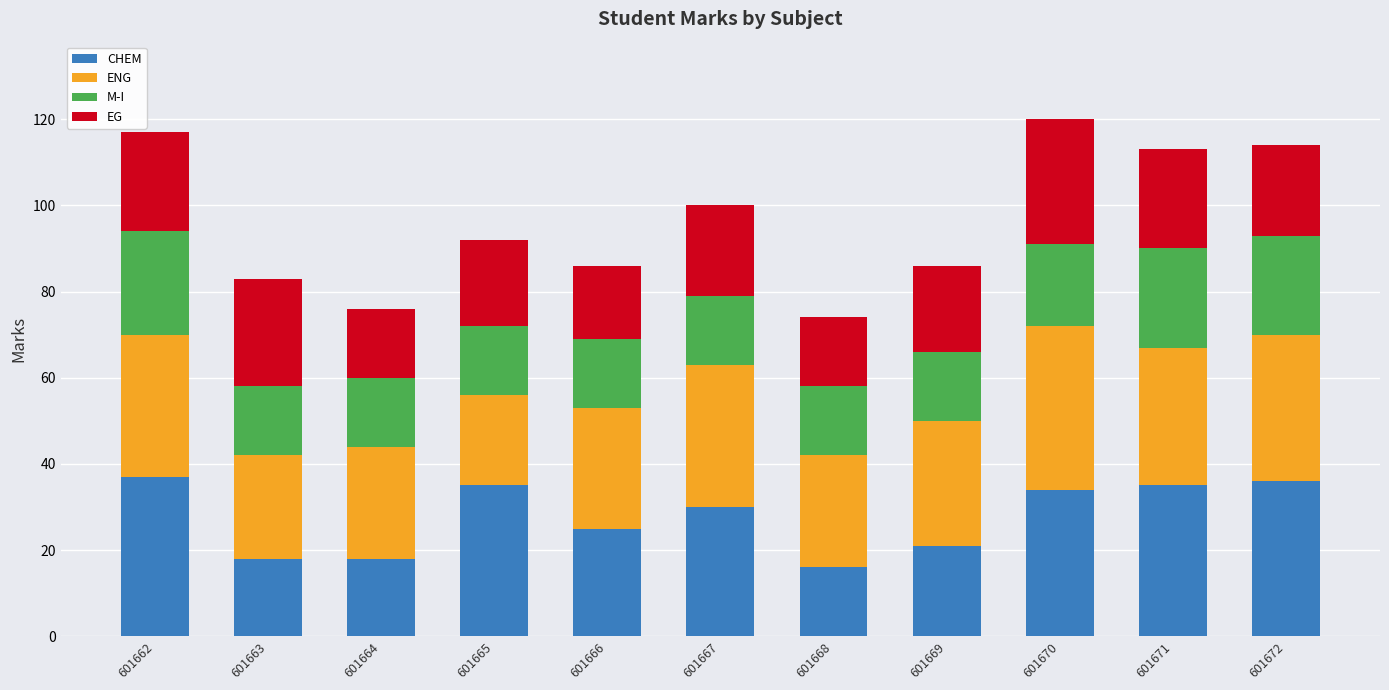

What is the highest value of the CHEM series?

37